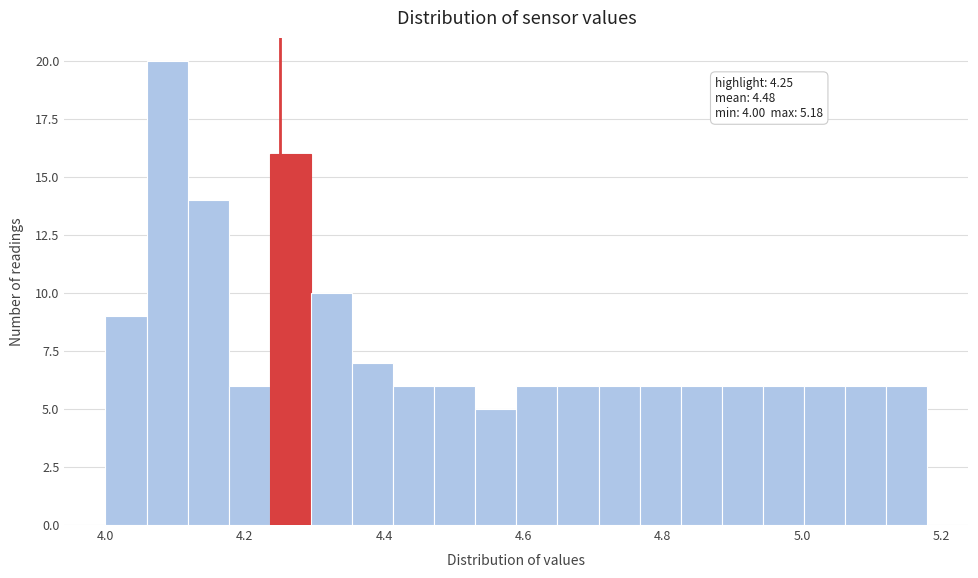

Read against the x-axis, roughly where is the centre of the tallest bar?

4.08